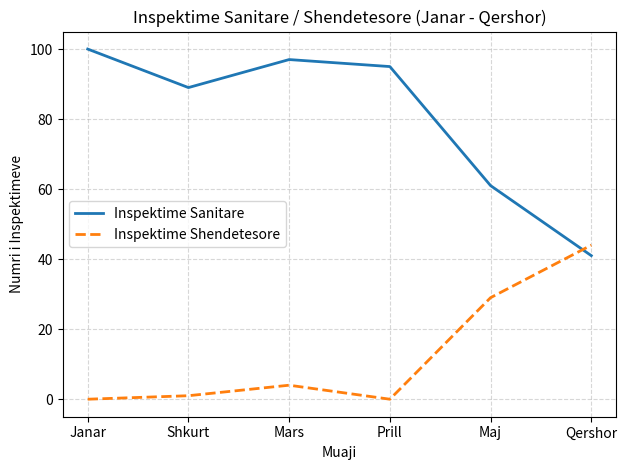

Where is Inspektime Sanitare nearest to the value 70?

Maj